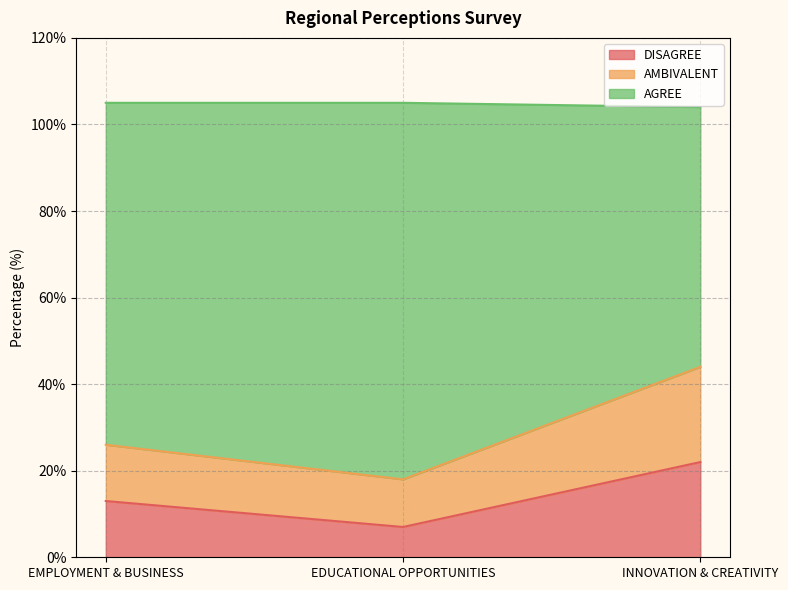

What is the total value across all series at INNOVATION & CREATIVITY?

104